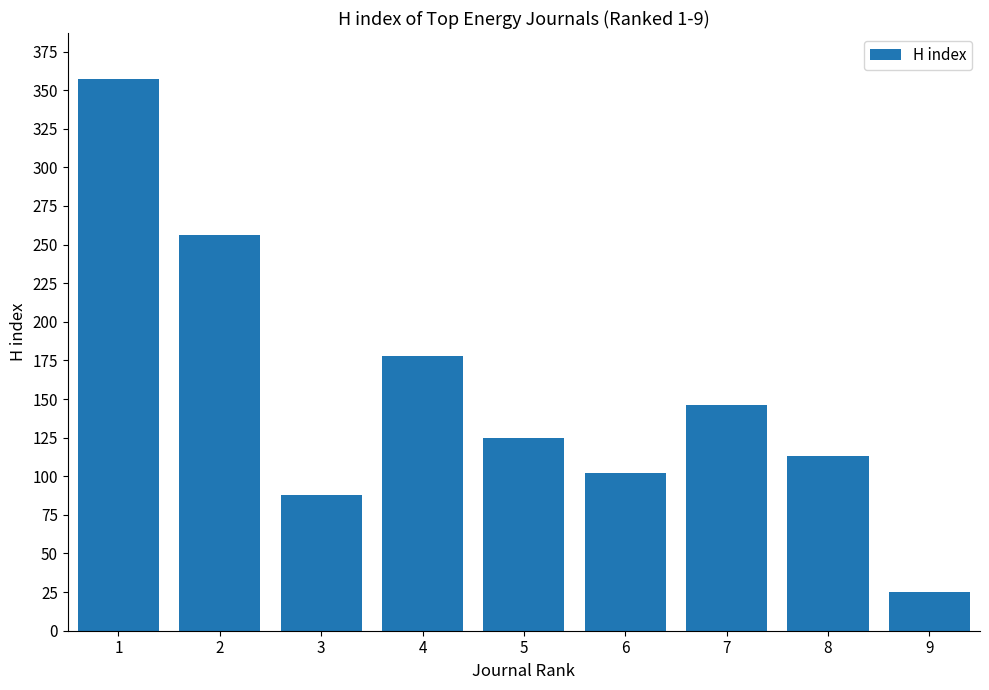

Reading left to right, list all the values displayed in this chart.

1=357	2=256	3=88	4=178	5=125	6=102	7=146	8=113	9=25